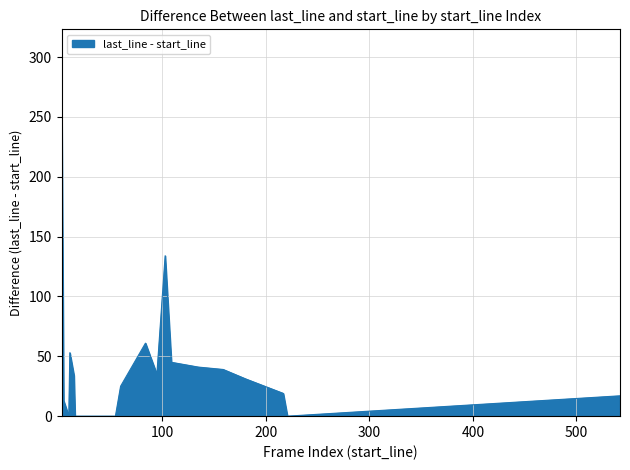

Rank the categories by value from lowest to highest.

4, 7, 9, 10, 11, 12, 13, 17, 21, 22, 23, 24, 25, 14, 15, 16, 1, 2, 3, 33, 8, 31, 32, 18, 19, 20, 26, 27, 28, 36, 37, 29, 30, 34, 35, 5, 6, 39, 0, 38